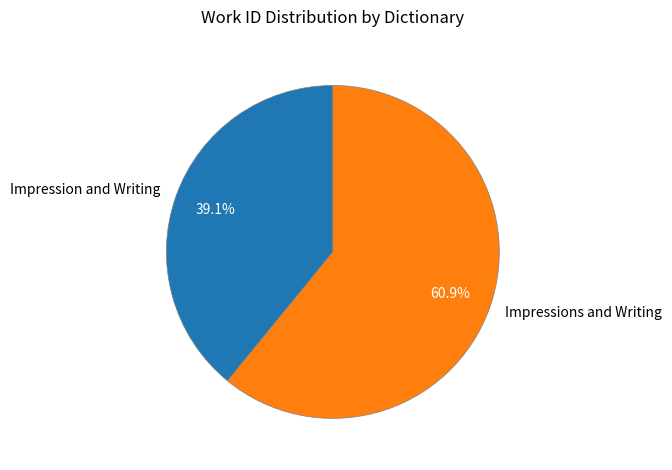

Between Impressions and Writing and Impression and Writing, which is larger?

Impressions and Writing